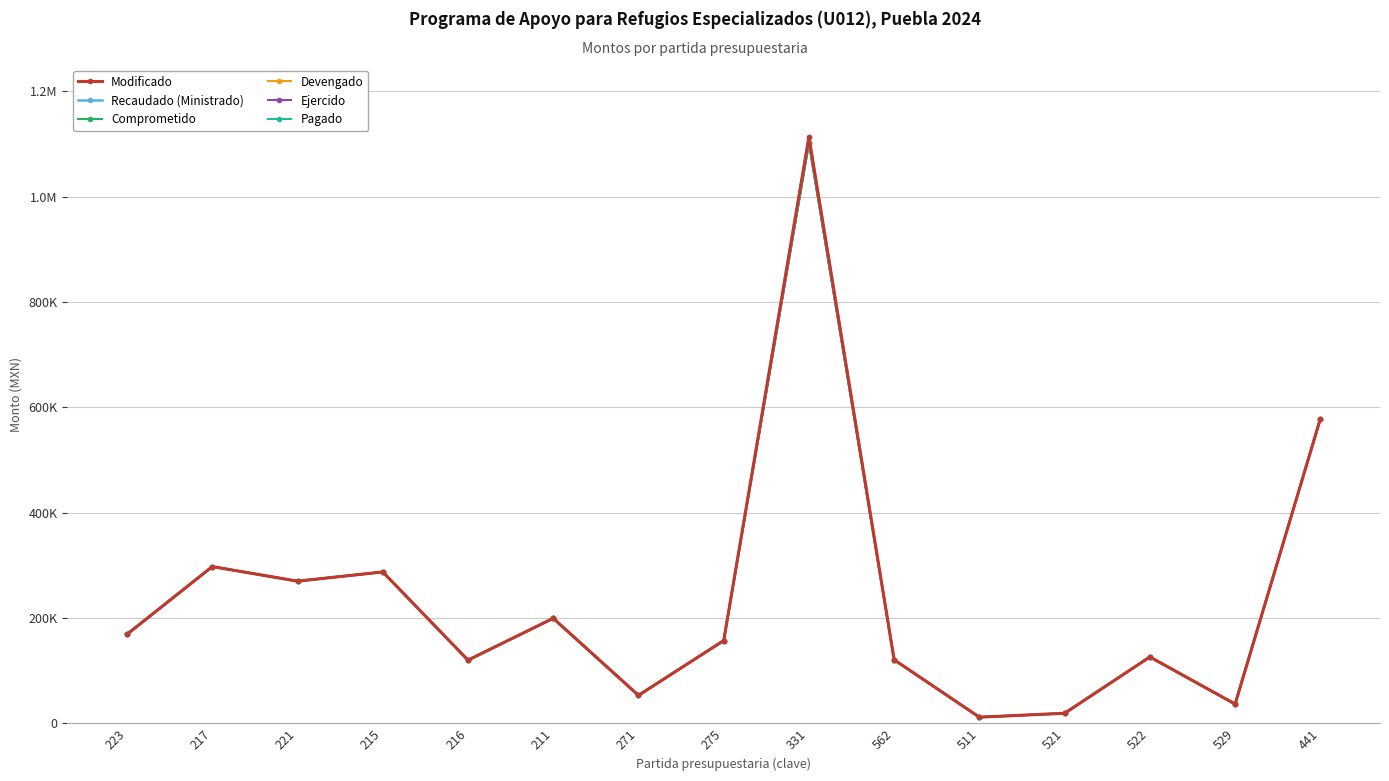

How many interior local peaks does the Comprometido series have?

5